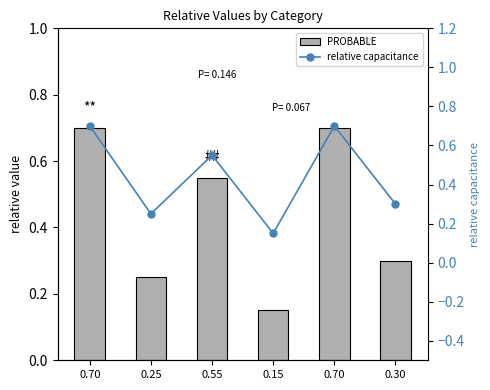

What is the sum of the PROBABLE values at 0.55 and 0.15?

0.7